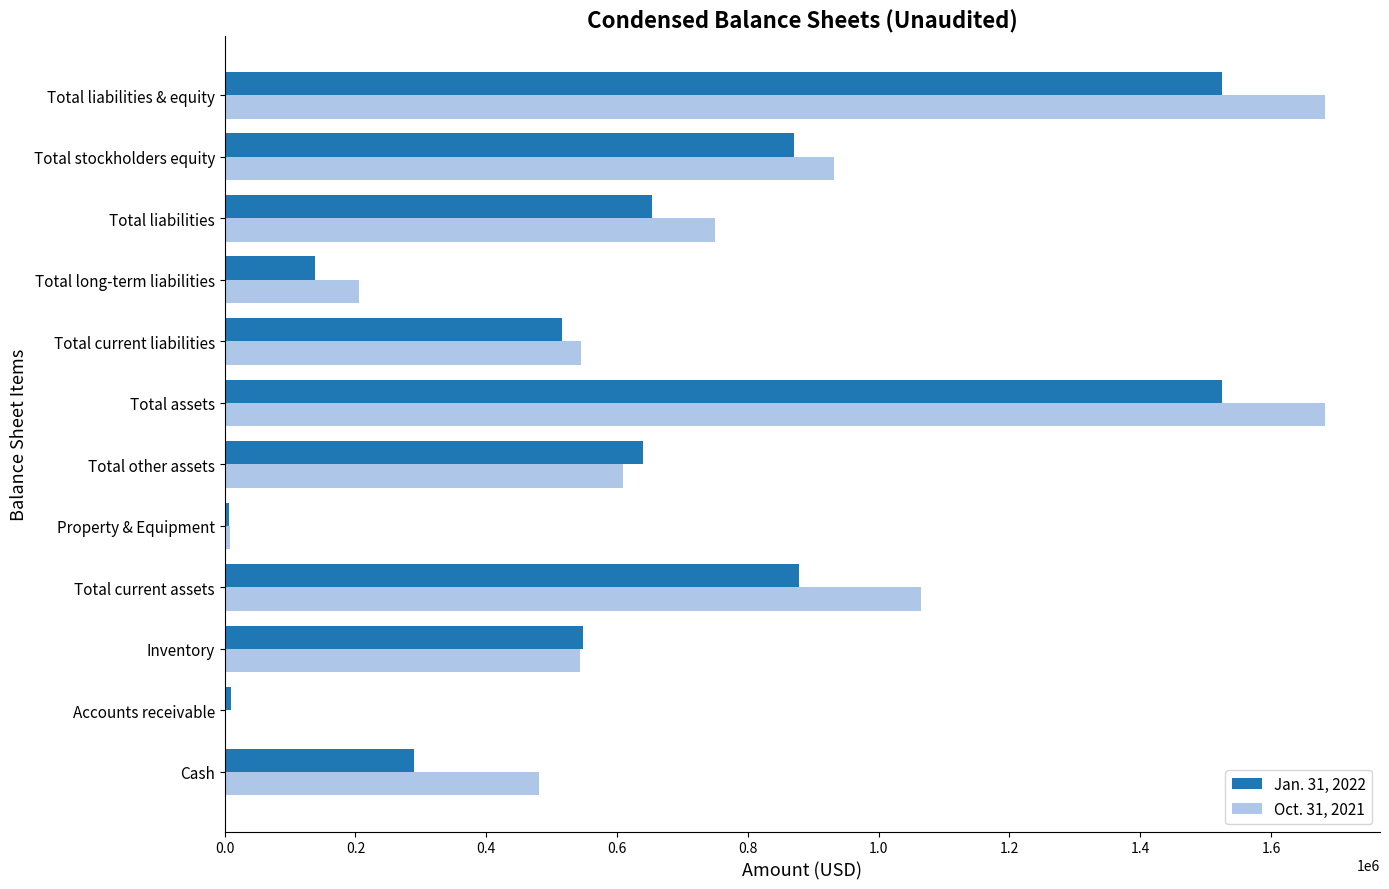

What is the maximum value shown in the chart?

1682477